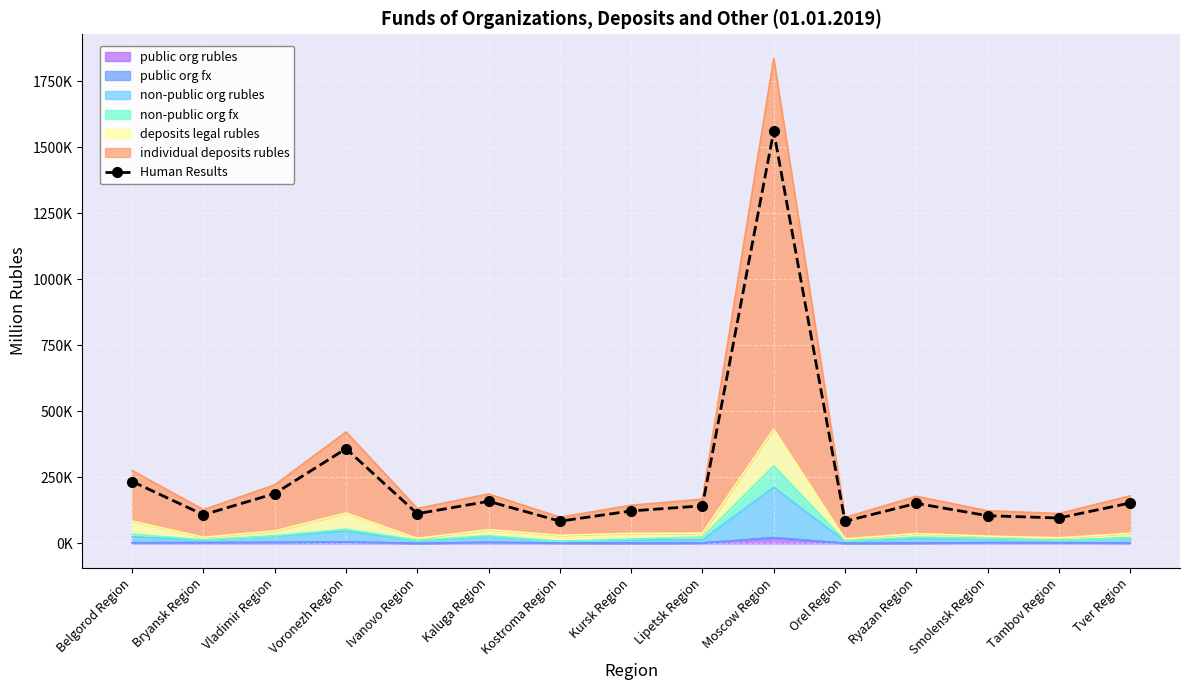

Approximately how many times larger is the value at Kursk Region compared to Belgorod Region?

0.5